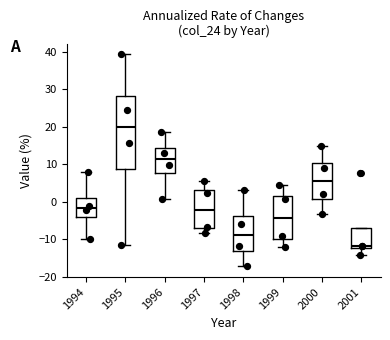

Reading left to right, read every box against the y-axis: the position of its median line, the range the box covers, and the ends of its whiskers. The values are not printed on the chart, so give them approximately, as read against the axis.

1994: median -2, box -4 to 1, whiskers -10 to 8
1995: median 20, box 9 to 28, whiskers -11 to 39
1996: median 11, box 8 to 14, whiskers 1 to 19
1997: median -2, box -7 to 3, whiskers -8 to 6
1998: median -9, box -13 to -4, whiskers -17 to 3
1999: median -4, box -10 to 2, whiskers -12 to 4
2000: median 6, box 1 to 10, whiskers -3 to 15
2001: median -12 (just above the box's lower edge), box -12 to -7, whiskers -14 to -7